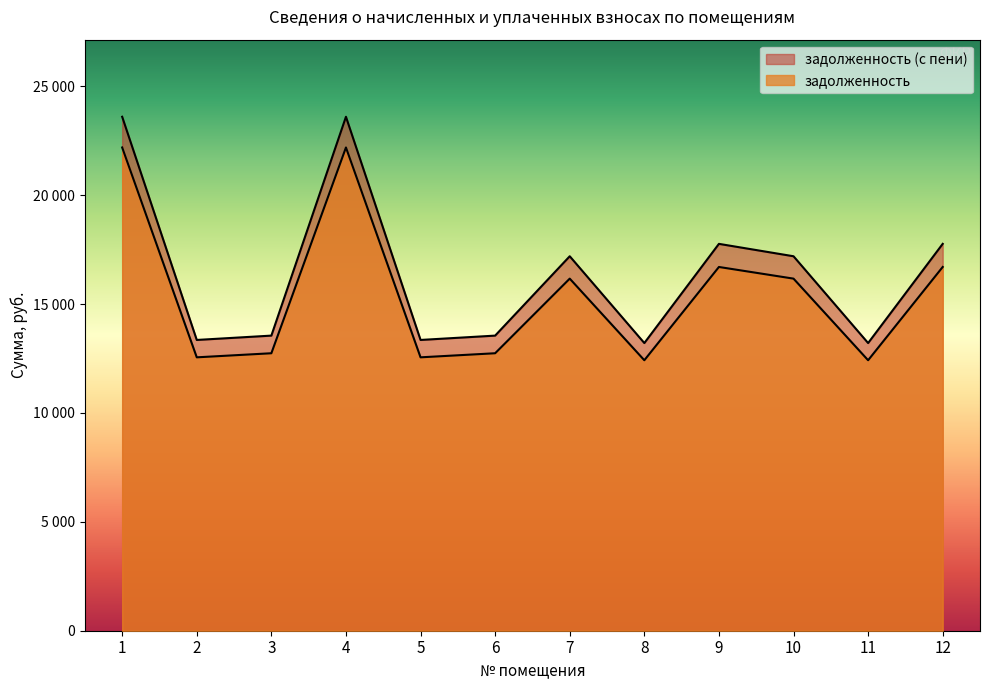

True or false: задолженность and задолженность (с пени) intersect in this chart.

False